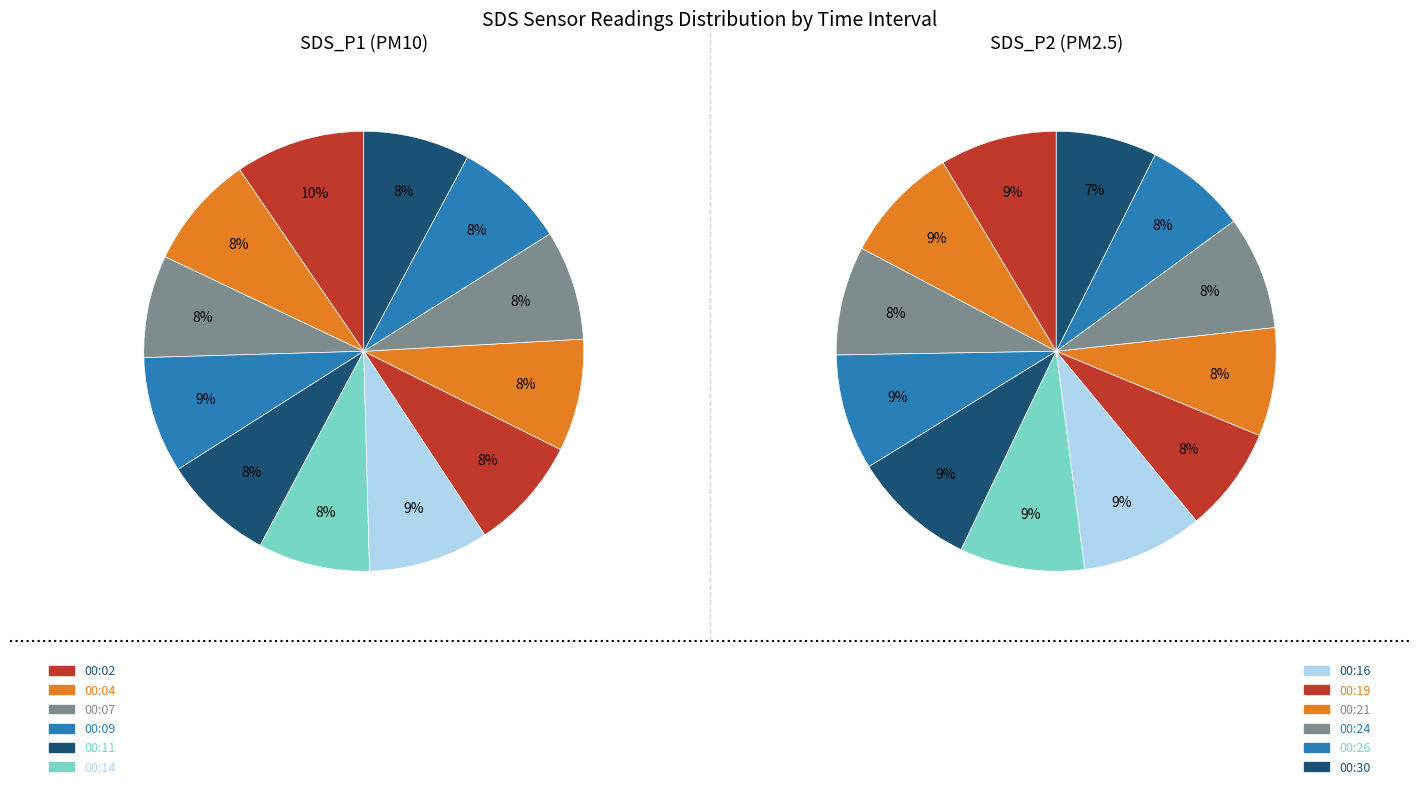

Rank the series by their average value, from highest to lowest.

SDS_P1, SDS_P2